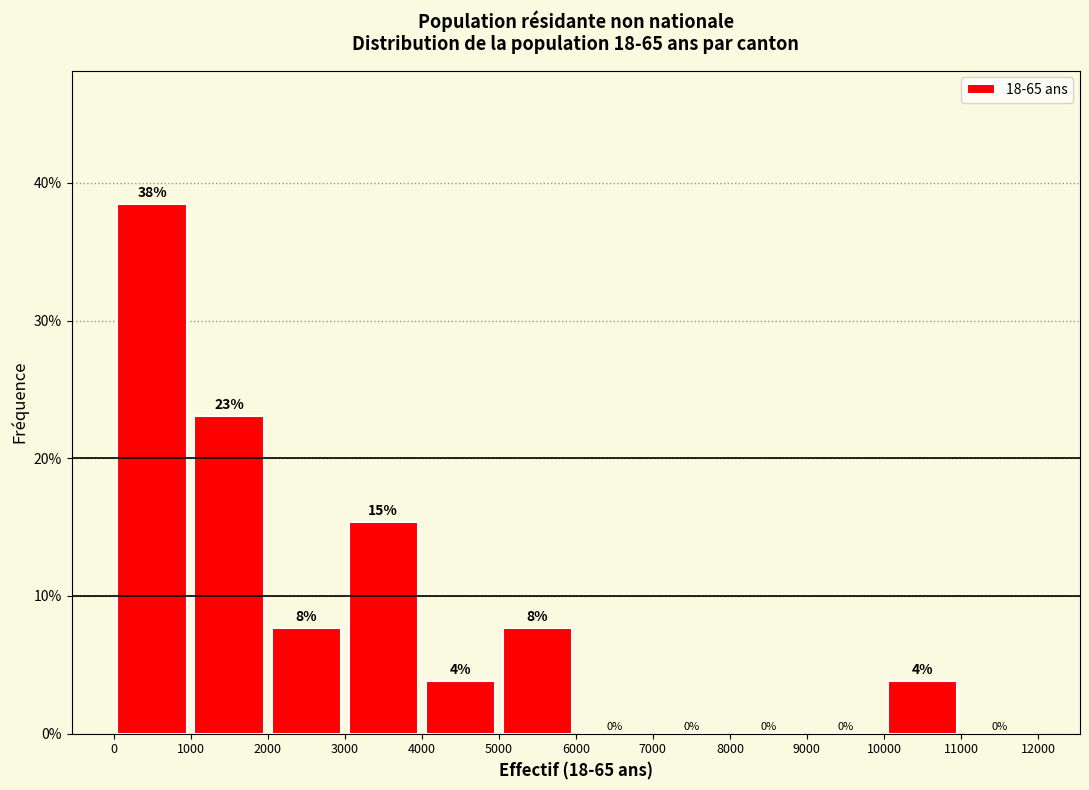

Which range on the x-axis has the tallest bar?

0 to 1000